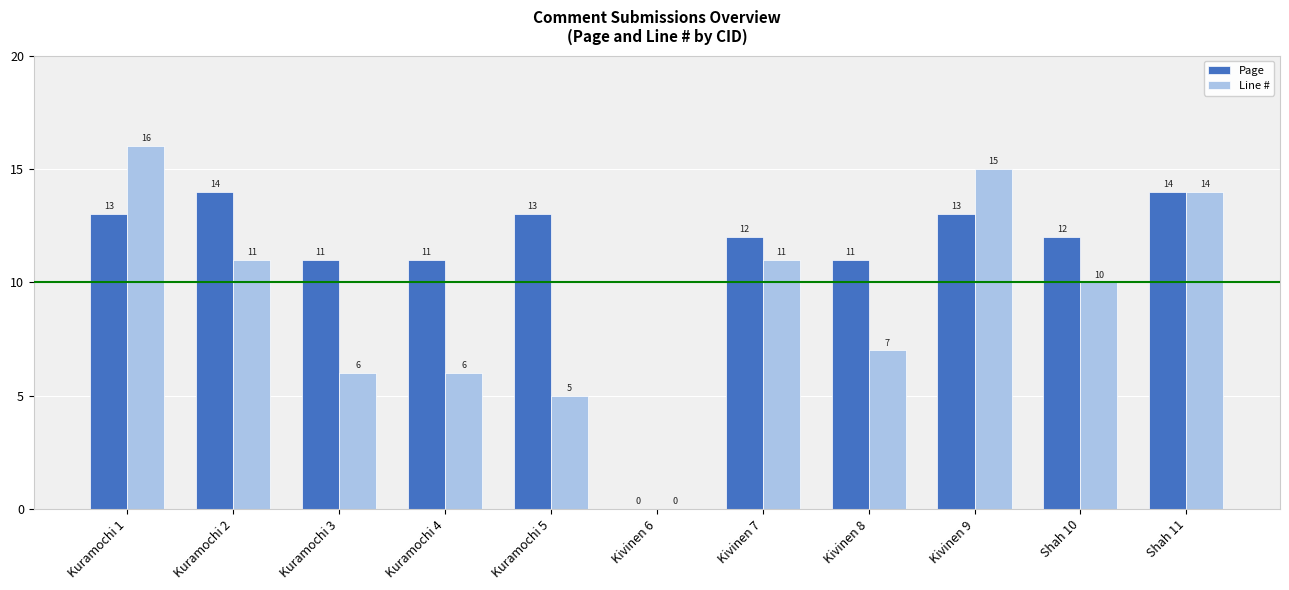

What is the sum of all Line # values?

101